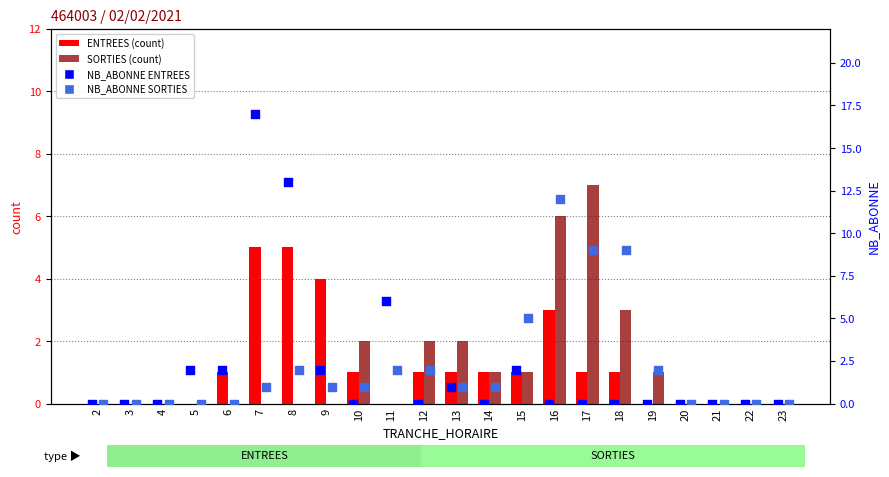

At how many categories does at least one series exceed 8?

5